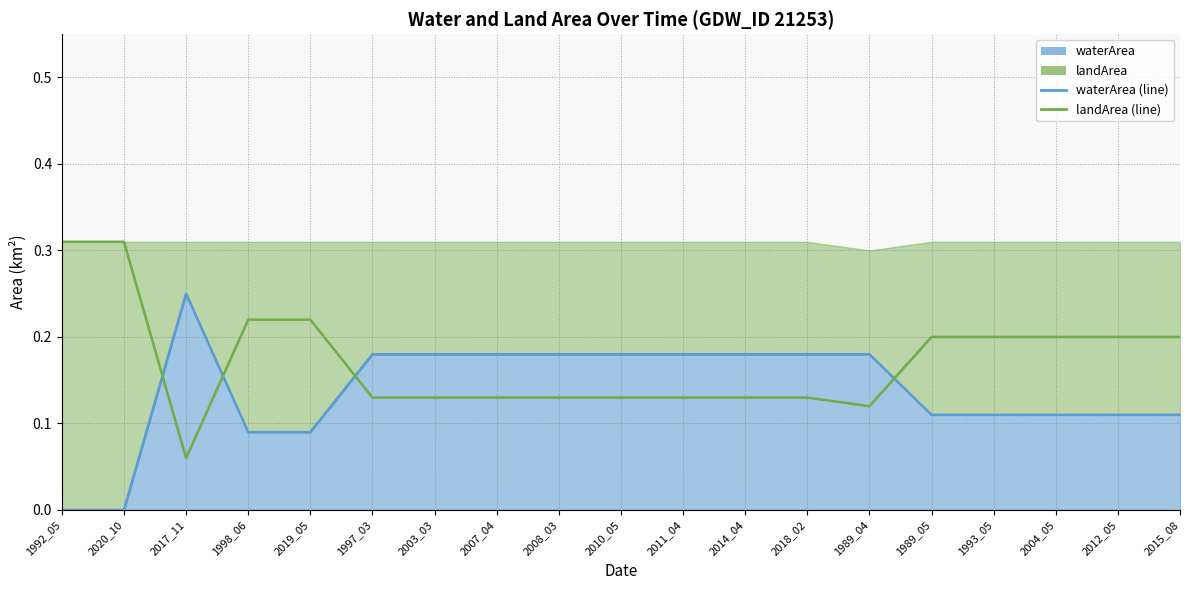

Reading left to right, what are all the values shown in this chart?

waterArea (line): 0.0	0.0	0.2	0.1	0.1	0.2	0.2	0.2	0.2	0.2	0.2	0.2	0.2	0.2	0.1	0.1	0.1	0.1	0.1
landArea (line): 0.3	0.3	0.1	0.2	0.2	0.1	0.1	0.1	0.1	0.1	0.1	0.1	0.1	0.1	0.2	0.2	0.2	0.2	0.2